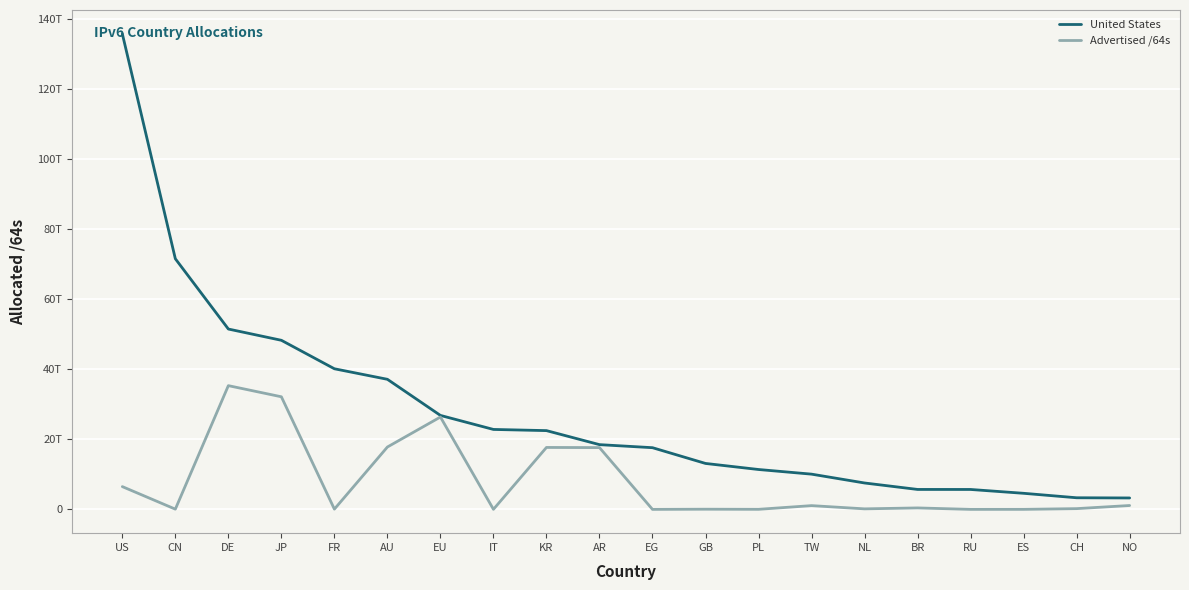

Is this an area chart (filled region under the line)?

No